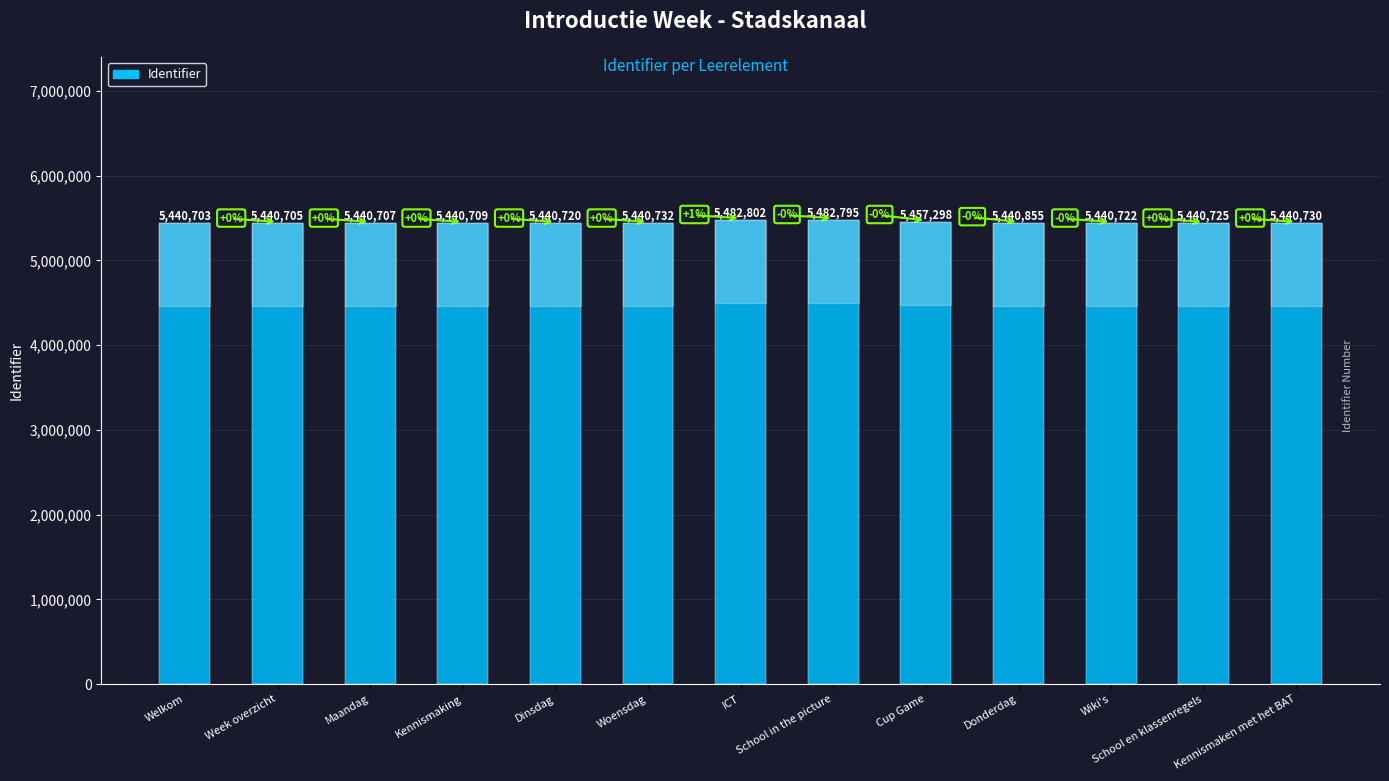

Rank the categories by value from highest to lowest.

ICT, School in the picture, Cup Game, Donderdag, Woensdag, Kennismaken met het BAT, School en klassenregels, Wiki's, Dinsdag, Kennismaking, Maandag, Week overzicht, Welkom